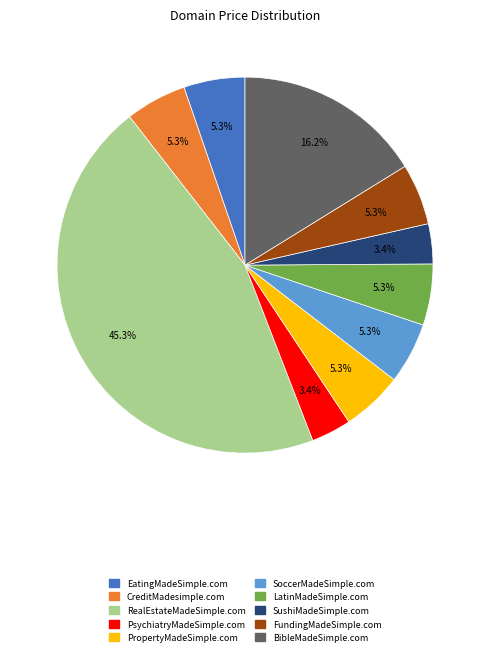

Approximately how many times larger is the value at CreditMadesimple.com compared to BibleMadeSimple.com?

0.3